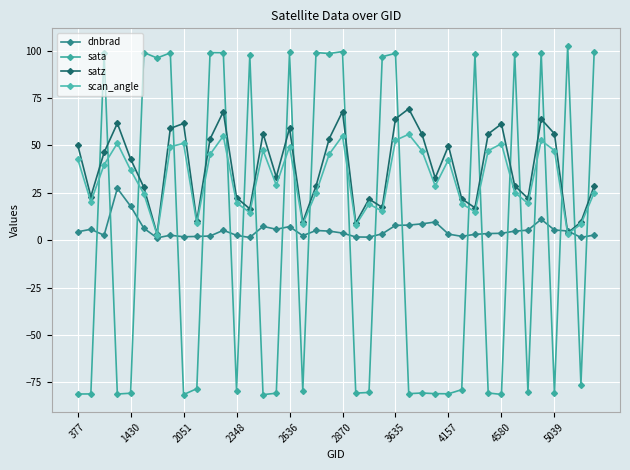

How many values in the satz series exceed 42?

20